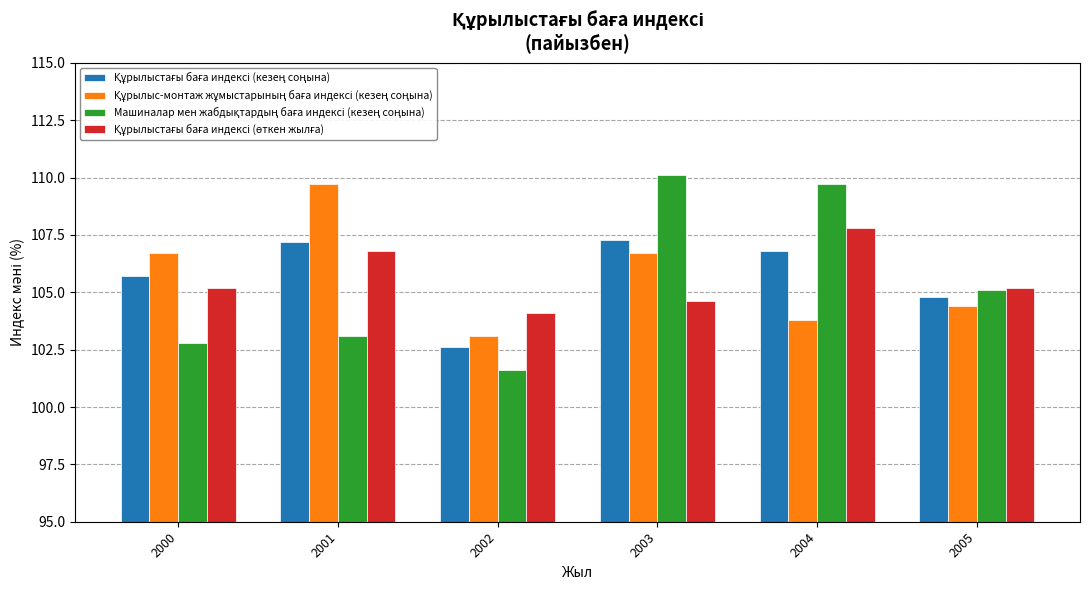

What is the spread (max minus min) of values at 2002?

2.5